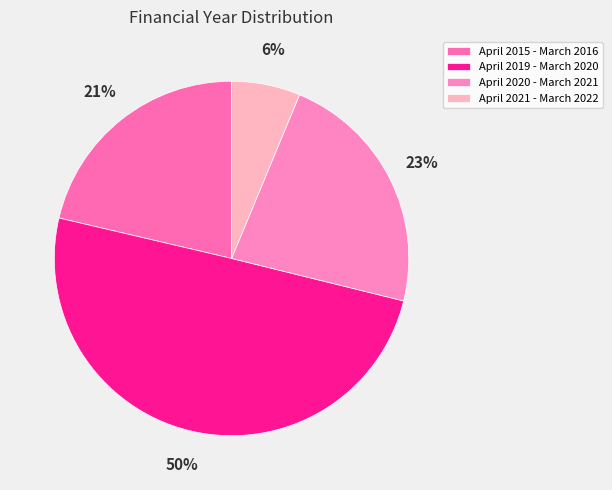

Rank the categories by value from lowest to highest.

April 2021 - March 2022, April 2015 - March 2016, April 2020 - March 2021, April 2019 - March 2020